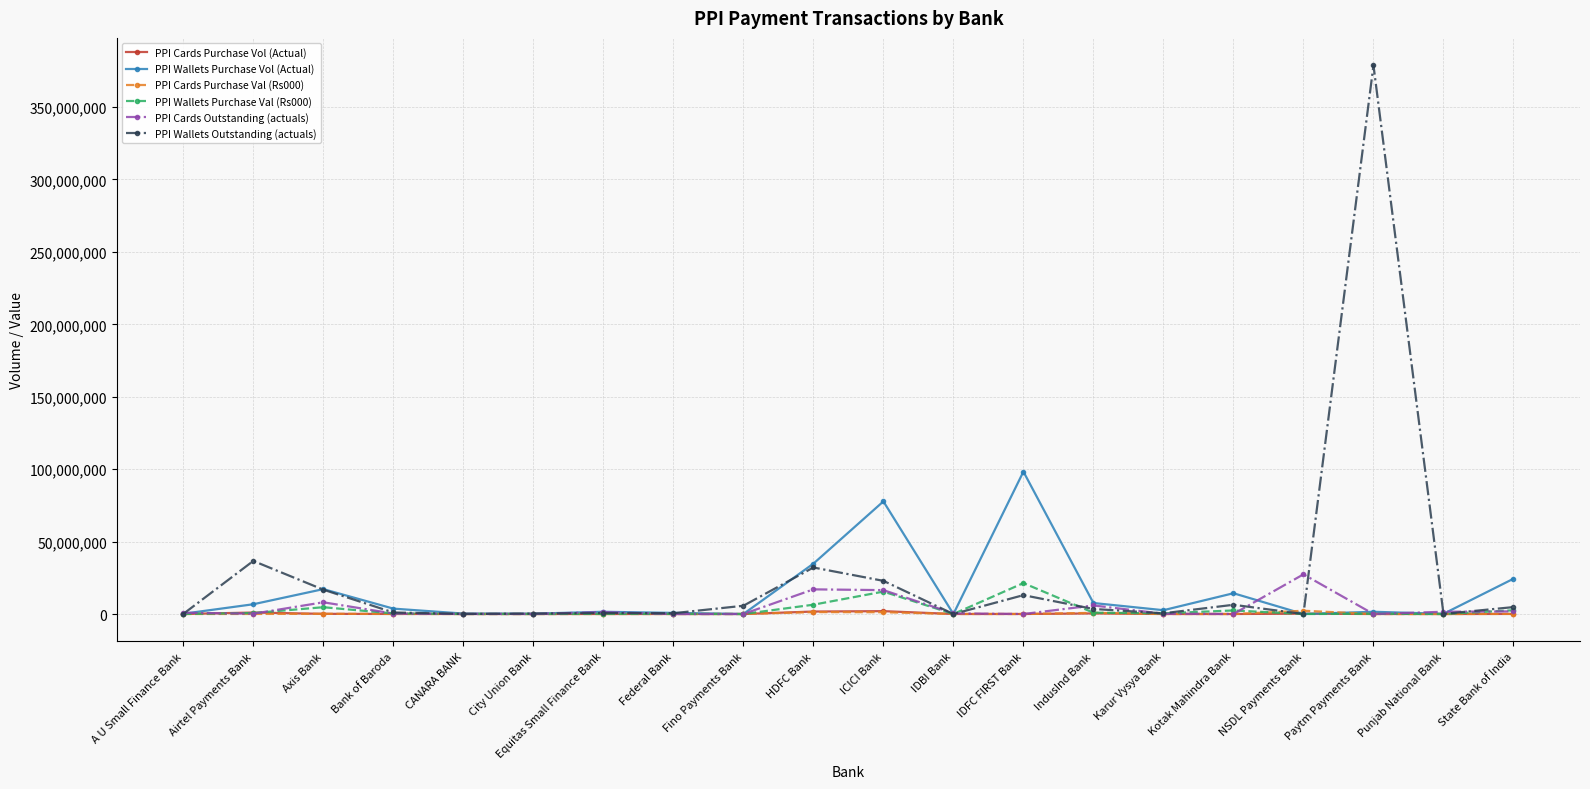

At which category is the sum across all series the highest?

Paytm Payments Bank